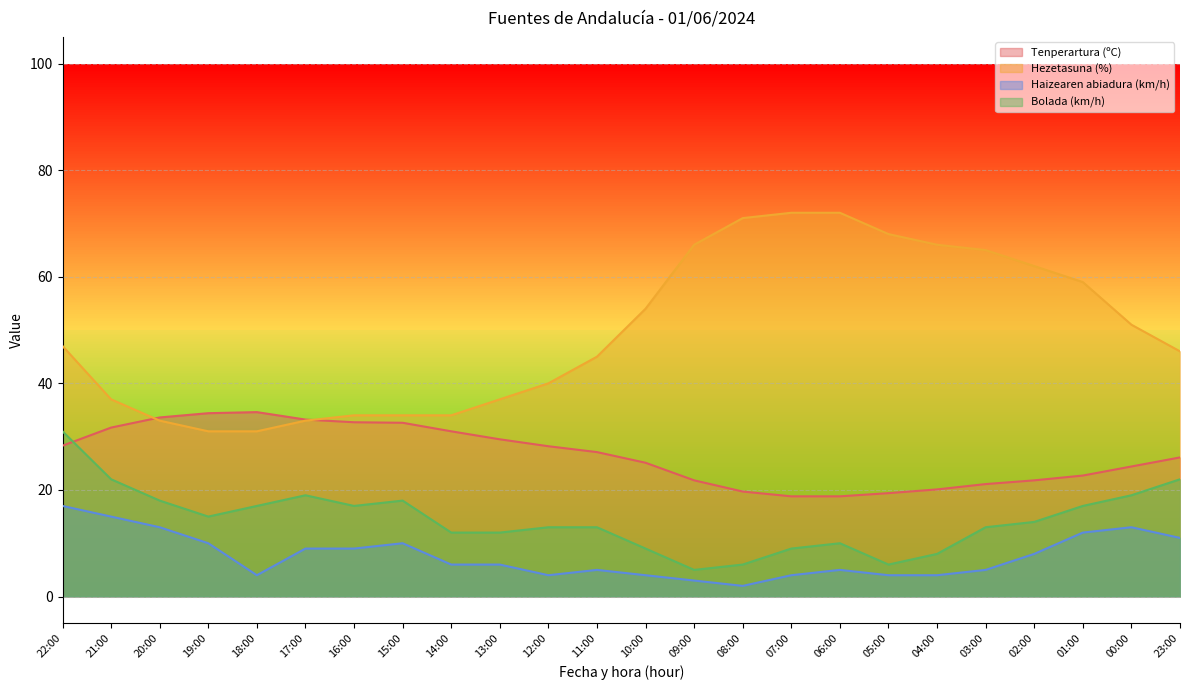

At how many categories does at least one series exceed 61?

8